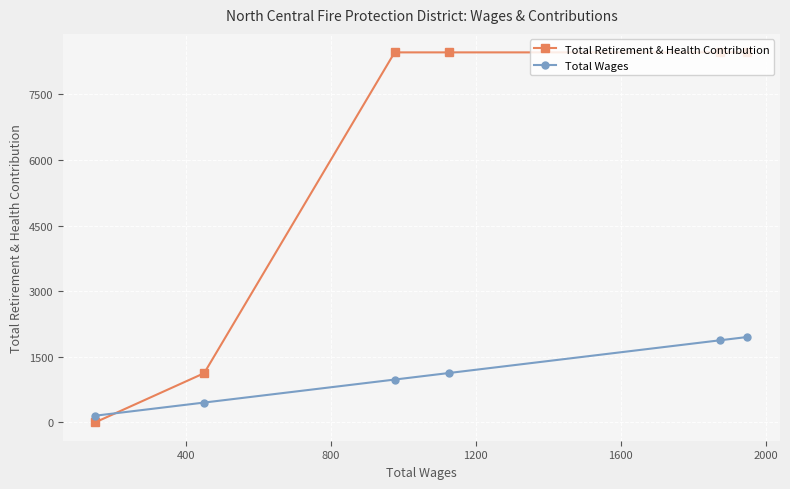

What is the difference between the maximum and minimum values in the Total Wages series?

1800